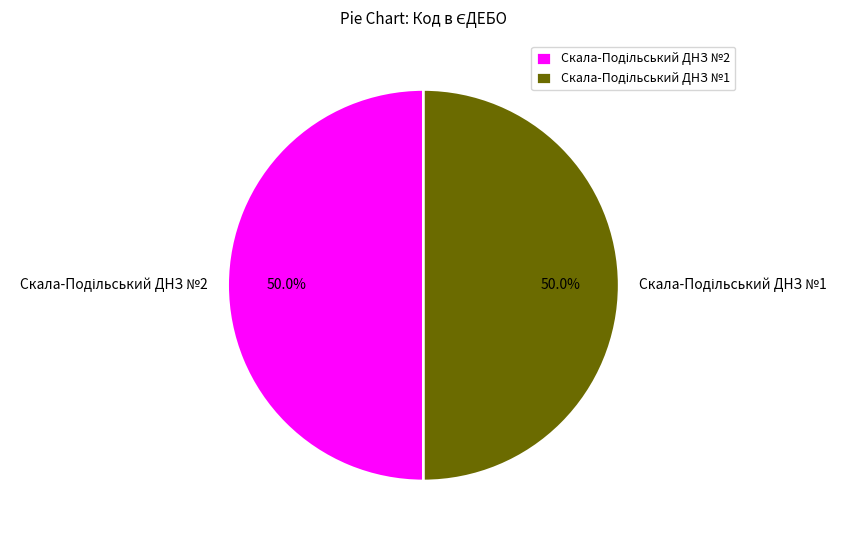

How many slices are in this pie chart?

2